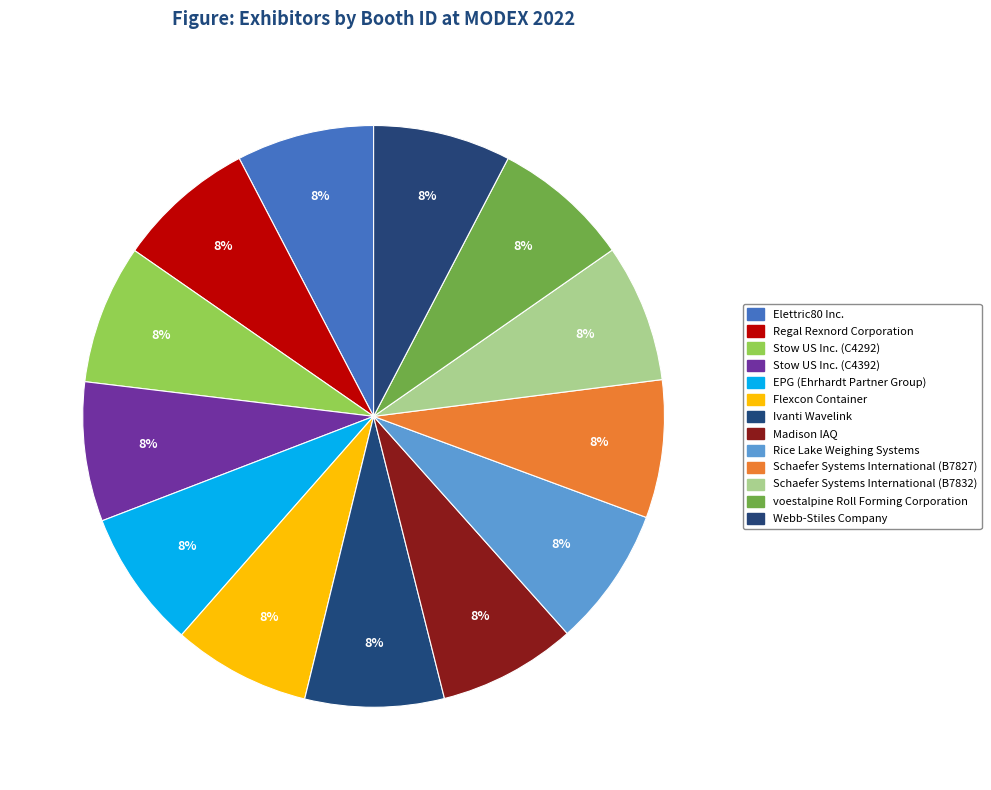

How many slices are in this pie chart?

13